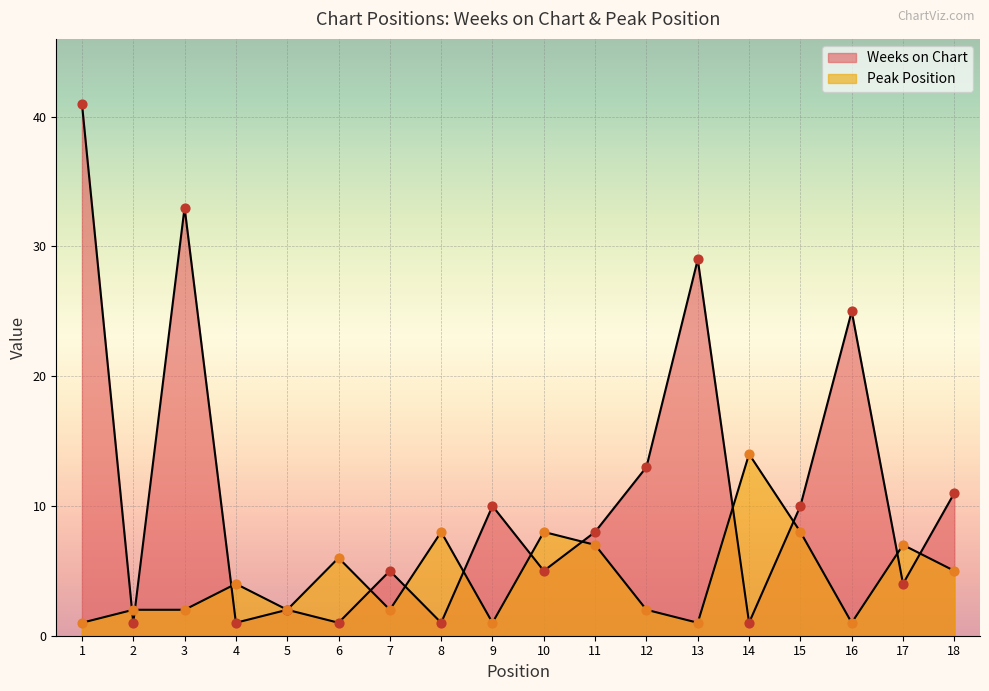

At how many categories does at least one series exceed 38?

1